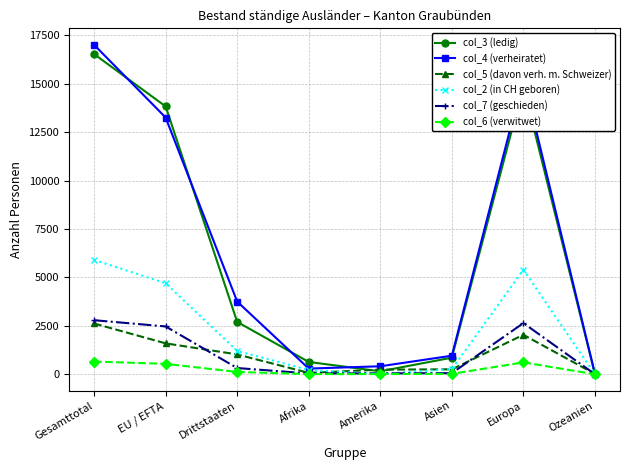

At which category is the sum across all series the highest?

Gesamttotal